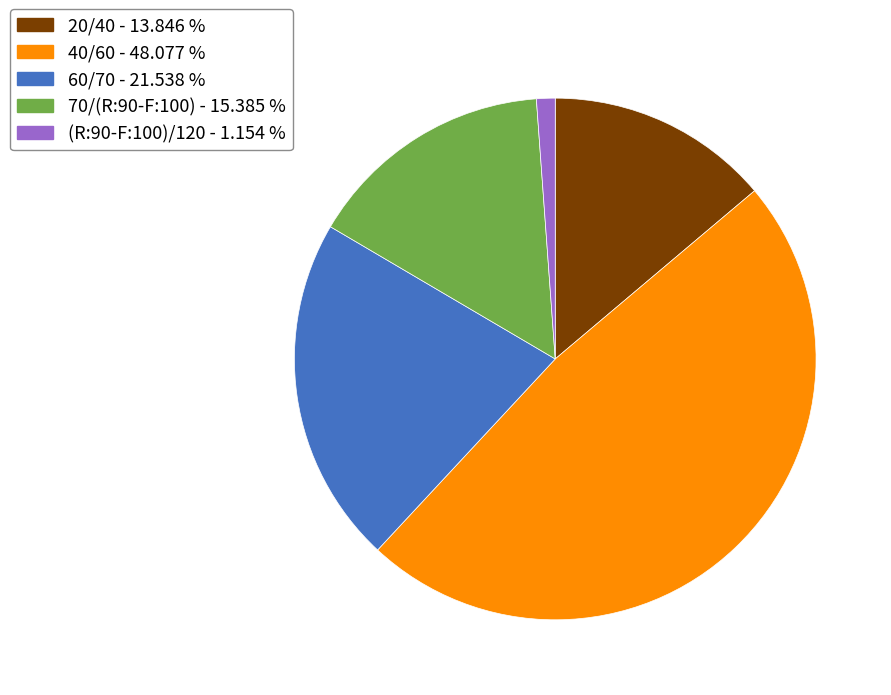

Which has a higher value, 20/40 or 60/70?

60/70